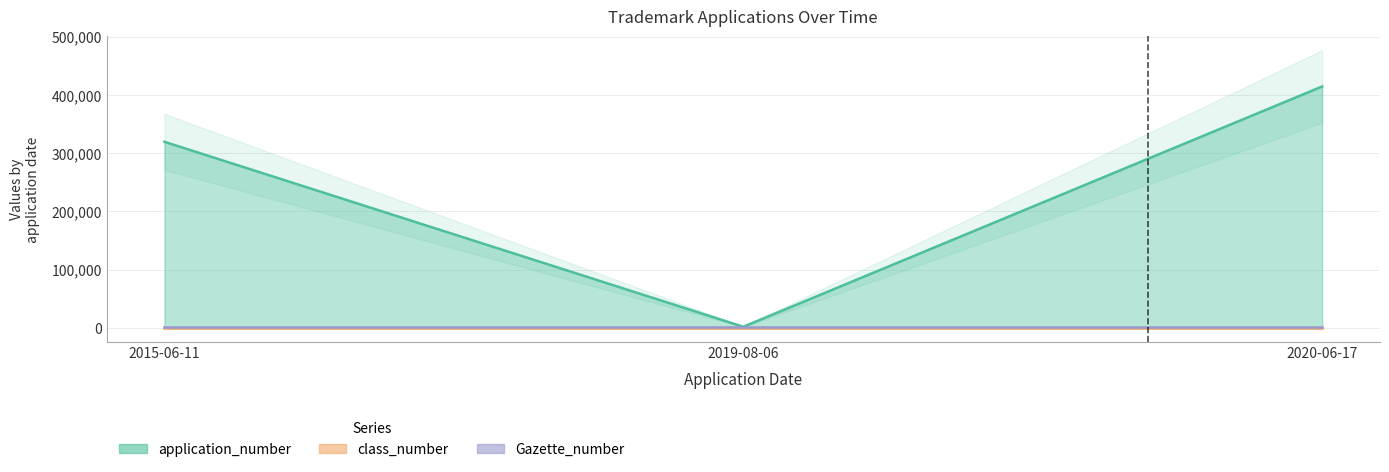

Reading left to right, transcribe all the data shown in this chart.

application_number: 2015-06-11=319613	2019-08-06=2019	2020-06-17=414574
class_number: 2015-06-11=35	2019-08-06=35	2020-06-17=35
Gazette_number: 2015-06-11=976	2019-08-06=976	2020-06-17=976